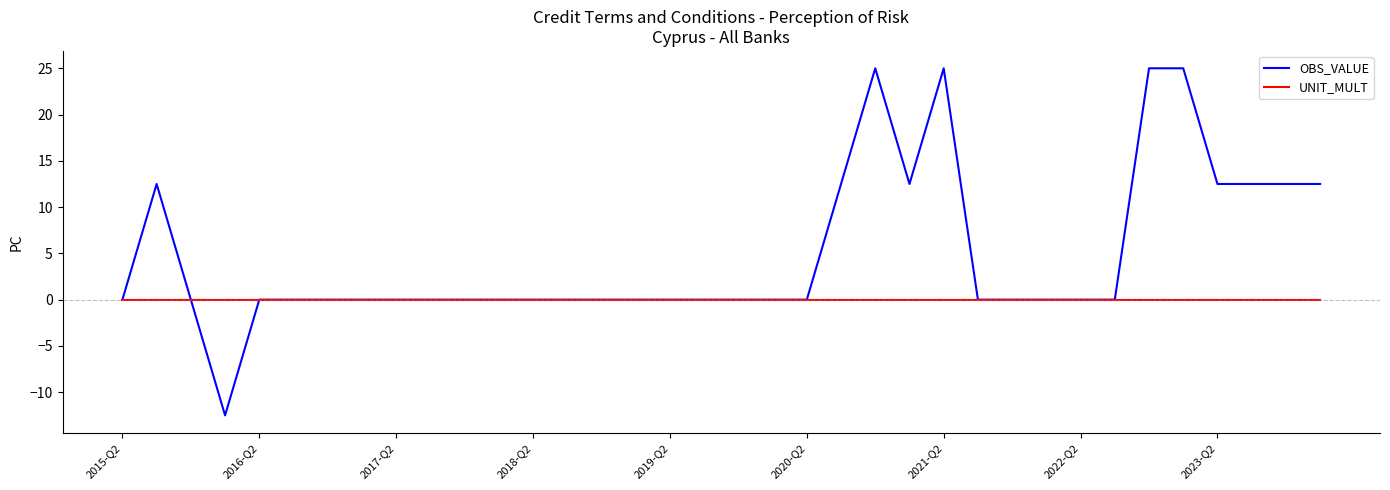

What is the smallest value displayed?

-12.5